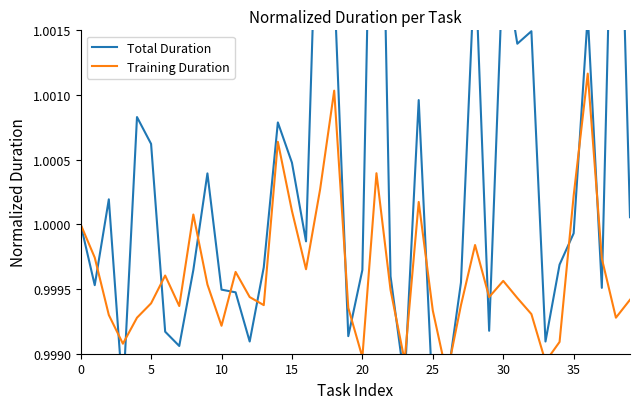

In Training Duration, how many points are higher than both neighbors (excluding endpoints)?

10